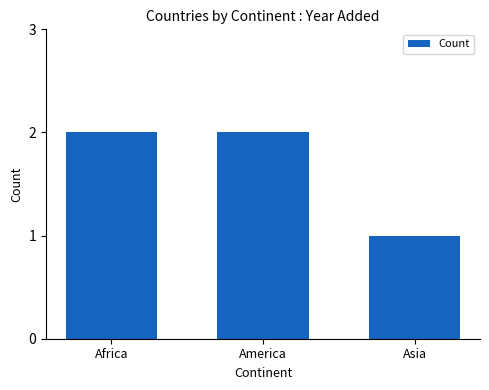

Approximately how many times larger is the value at Africa compared to America?

1.0